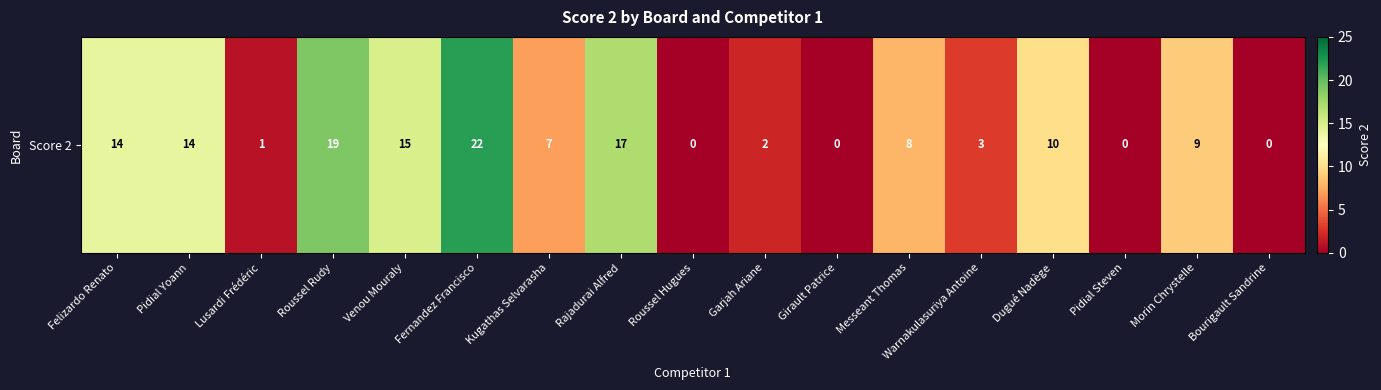

Rank the categories by value from lowest to highest.

Roussel Hugues, Girault Patrice, Pidial Steven, Bourigault Sandrine, Lusardi Frédéric, Garjah Ariane, Warnakulasuriya Antoine, Kugathas Selvarasha, Messeant Thomas, Morin Chrystelle, Dugué Nadège, Felizardo Renato, Pidial Yoann, Venou Mouraly, Rajadurai Alfred, Roussel Rudy, Fernandez Francisco